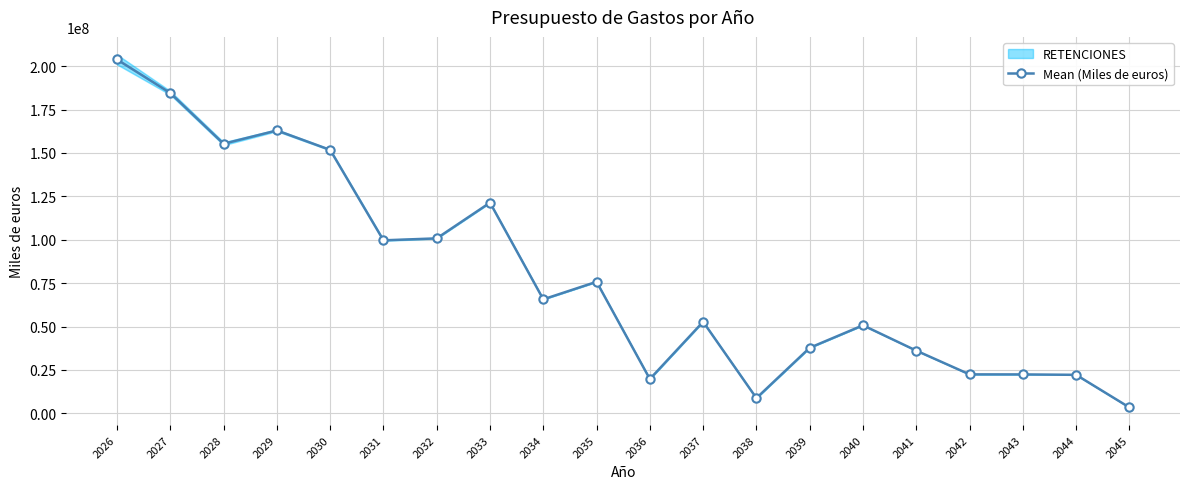

What is the change in value from 2034 to 2039?

-27911363.0